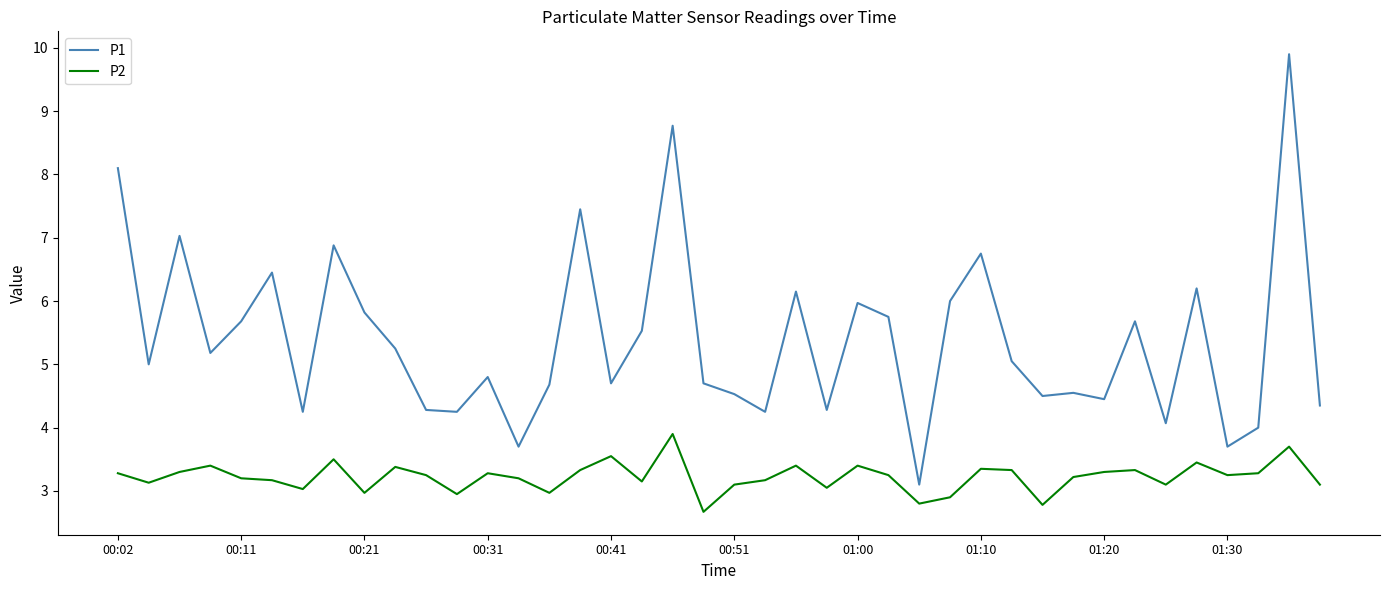

Which series has the widest spread of values?

P1